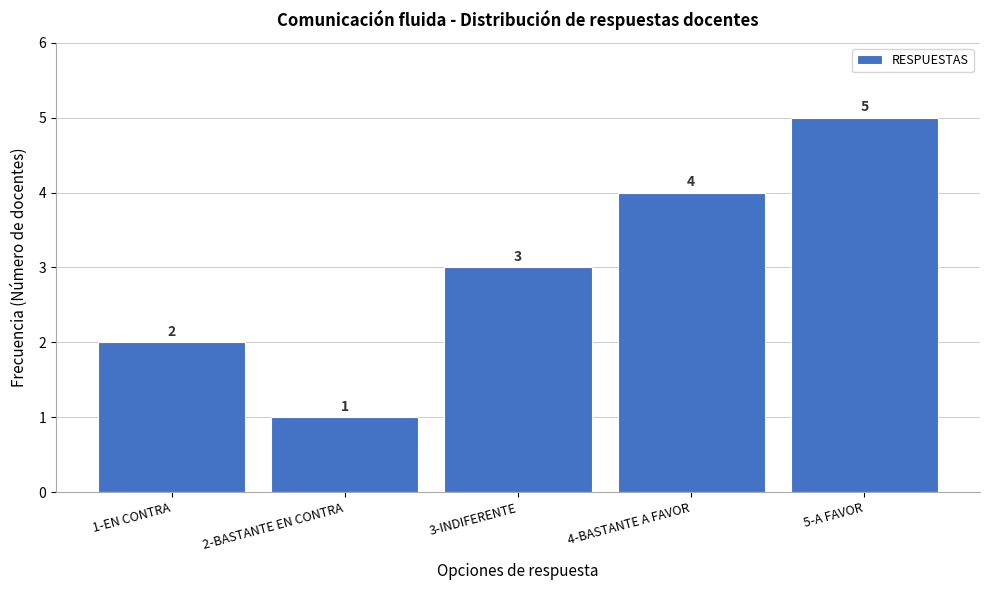

Reading left to right, what are all the values shown in this chart?

1-EN CONTRA=2	2-BASTANTE EN CONTRA=1	3-INDIFERENTE=3	4-BASTANTE A FAVOR=4	5-A FAVOR=5